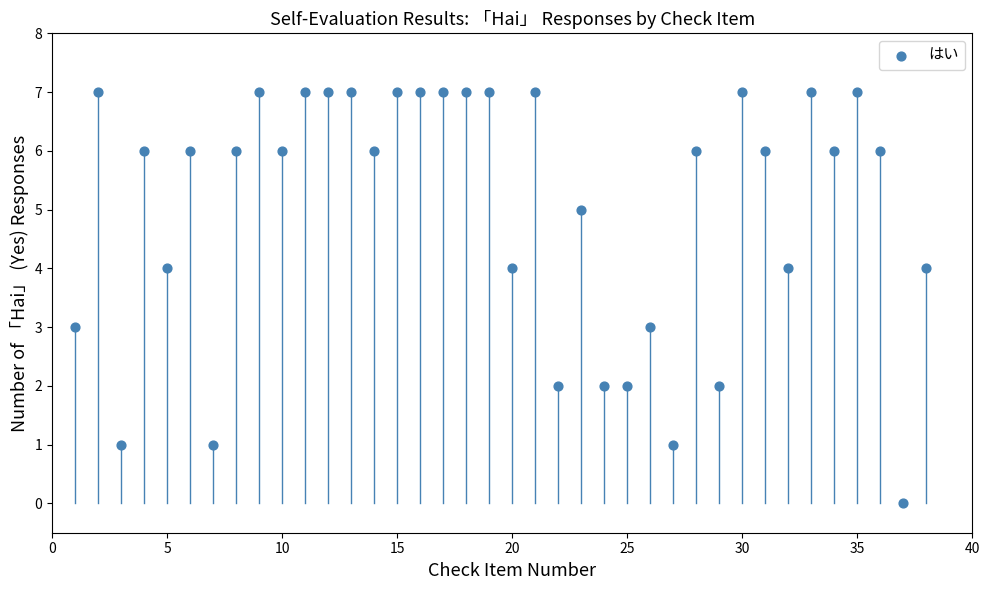

What is the range of X values (max minus min)?

37